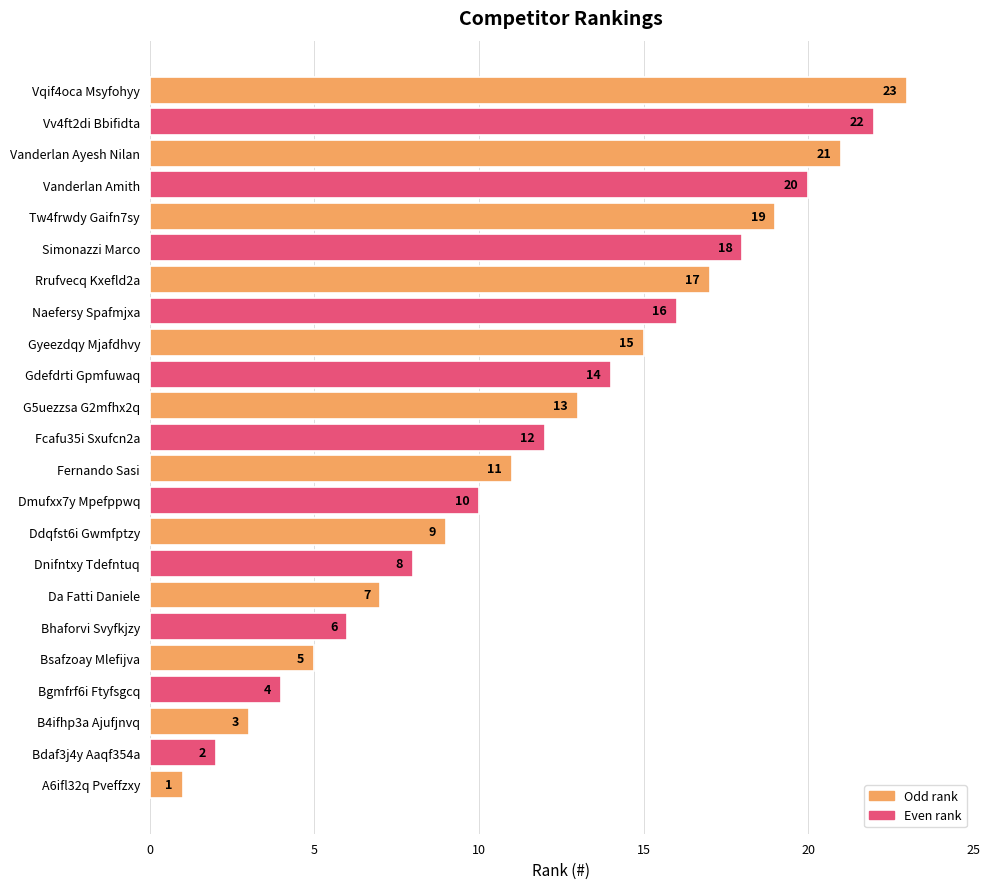

List the labels in order of value, smallest first.

A6ifl32q Pveffzxy, Bdaf3j4y Aaqf354a, B4ifhp3a Ajufjnvq, Bgmfrf6i Ftyfsgcq, Bsafzoay Mlefijva, Bhaforvi Svyfkjzy, Da Fatti Daniele, Dnifntxy Tdefntuq, Ddqfst6i Gwmfptzy, Dmufxx7y Mpefppwq, Fernando Sasi, Fcafu35i Sxufcn2a, G5uezzsa G2mfhx2q, Gdefdrti Gpmfuwaq, Gyeezdqy Mjafdhvy, Naefersy Spafmjxa, Rrufvecq Kxefld2a, Simonazzi Marco, Tw4frwdy Gaifn7sy, Vanderlan Amith, Vanderlan Ayesh Nilan, Vv4ft2di Bbifidta, Vqif4oca Msyfohyy